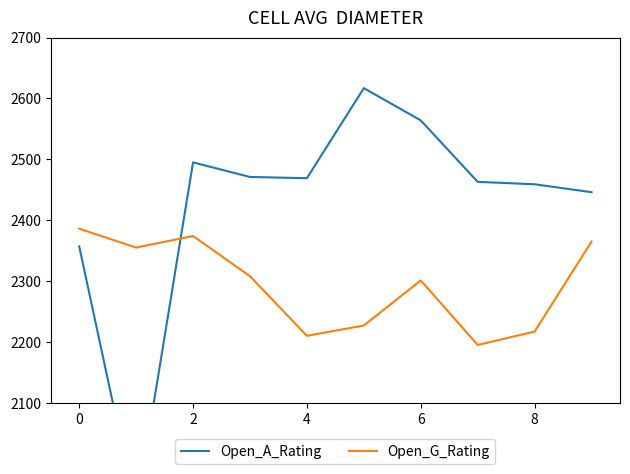

What is the value of the Open_G_Rating point at the 2nd from the left?

2355